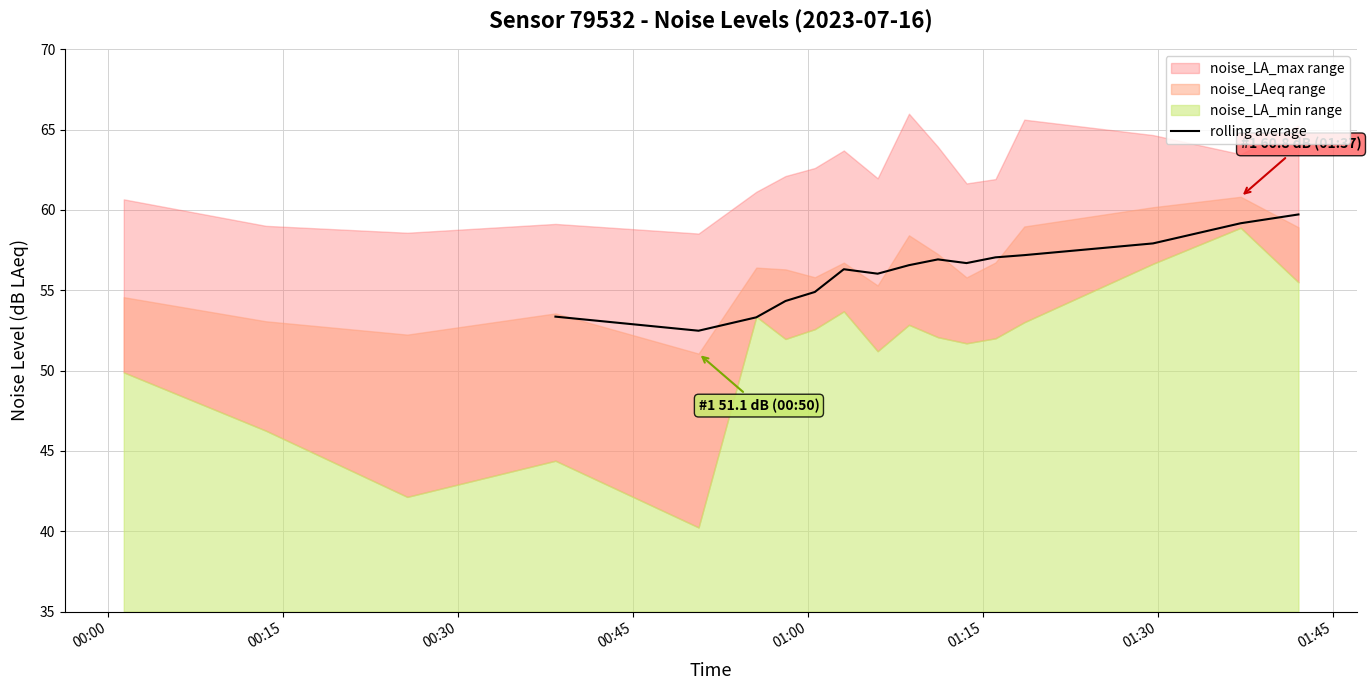

What is the lowest value of the rolling average series?

52.5